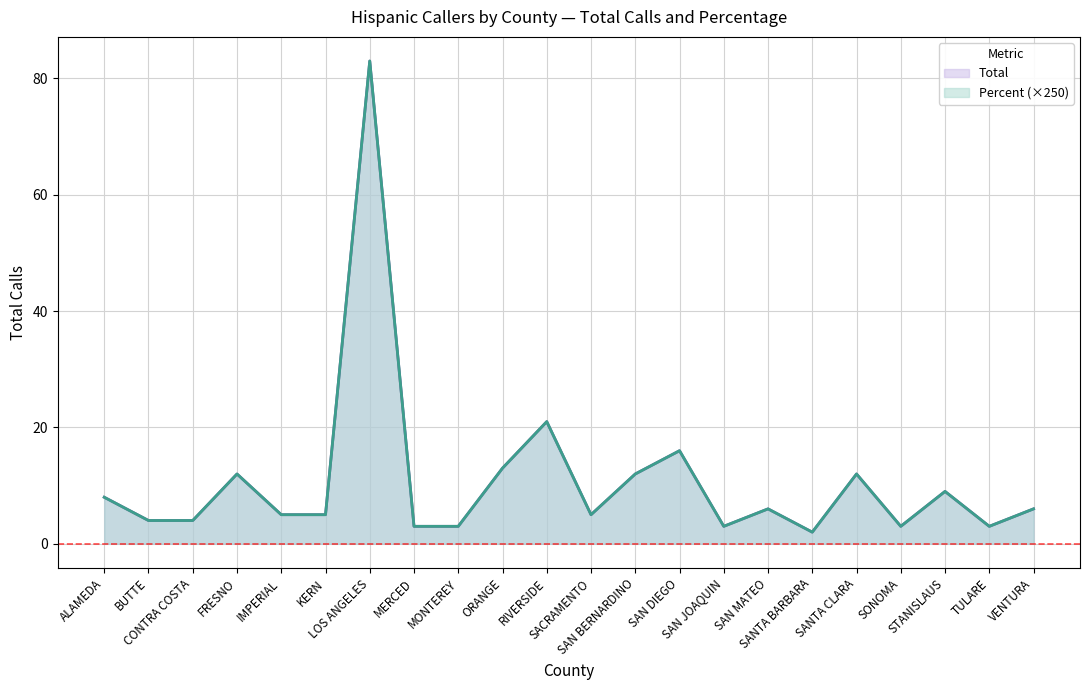

True or false: Percent and Total intersect in this chart.

False